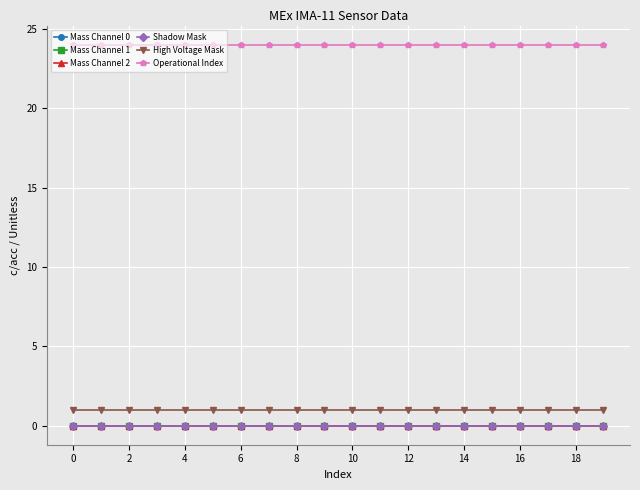

What is the lowest value of the High Voltage Mask series?

1